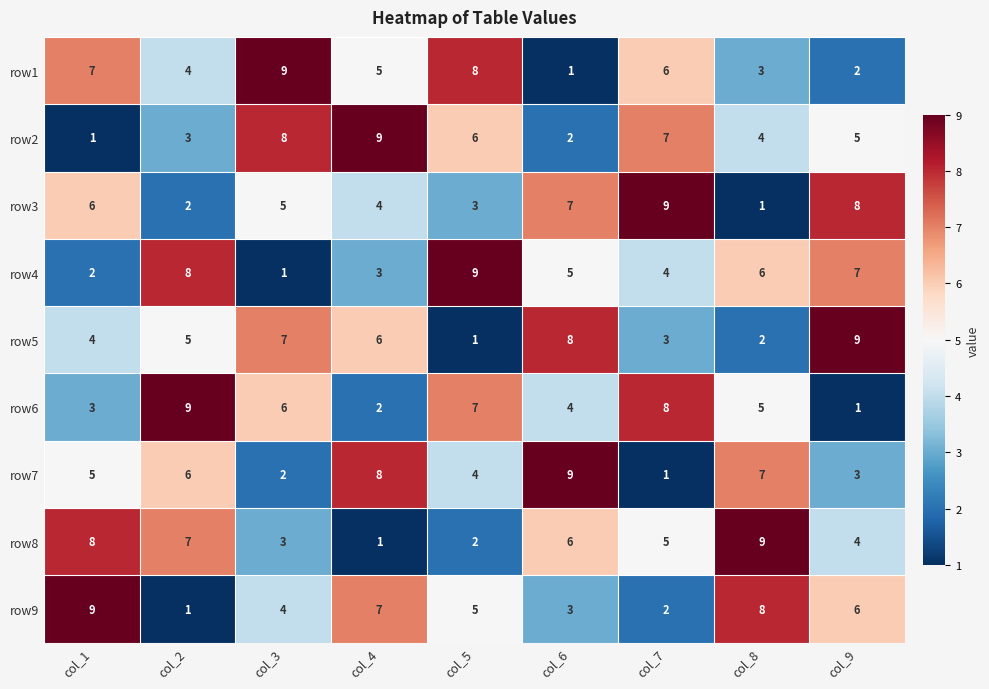

Between col_1 and col_4, which series saw the biggest shift?

row2